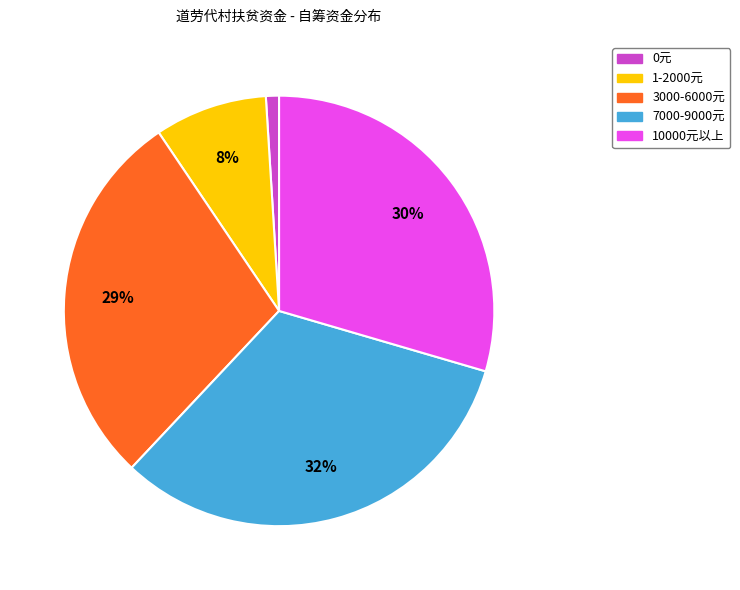

Combined, do 10000元以上 and 0元 account for over 50%?

No